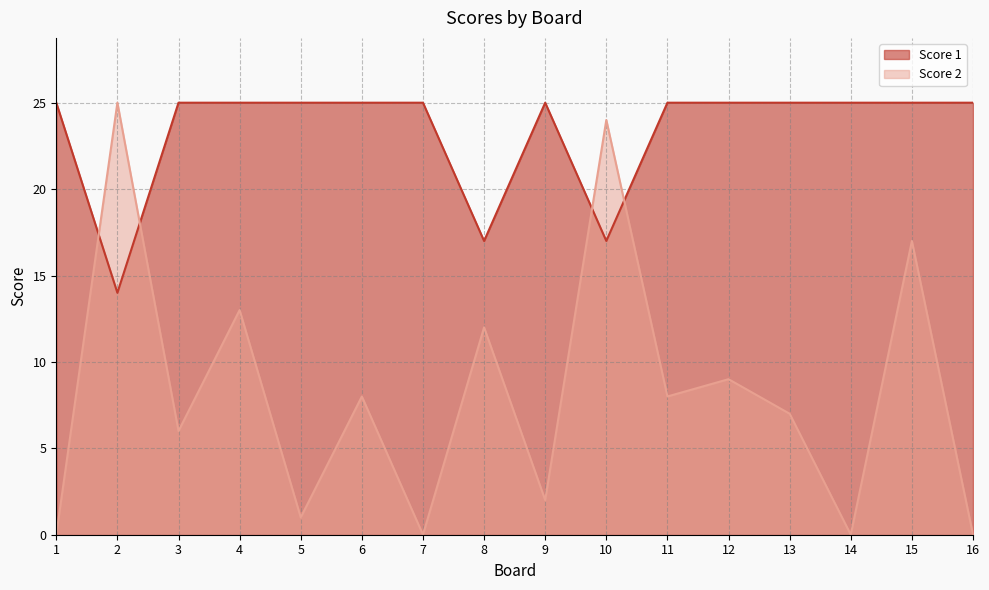

How many lines are shown in the chart?

2